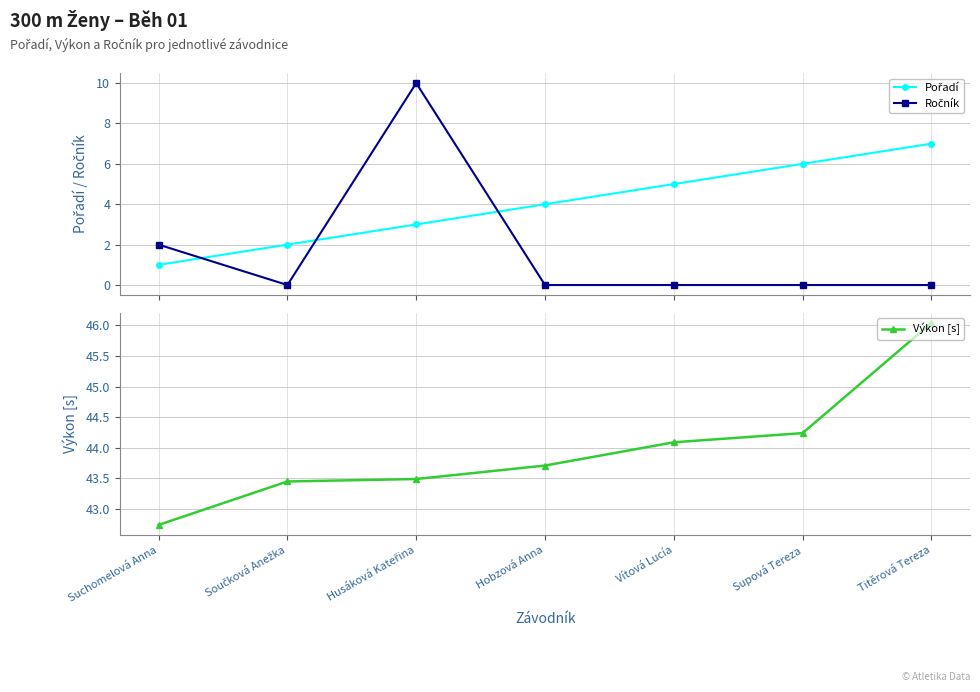

What is the sum of all Pořadí values?

28.0